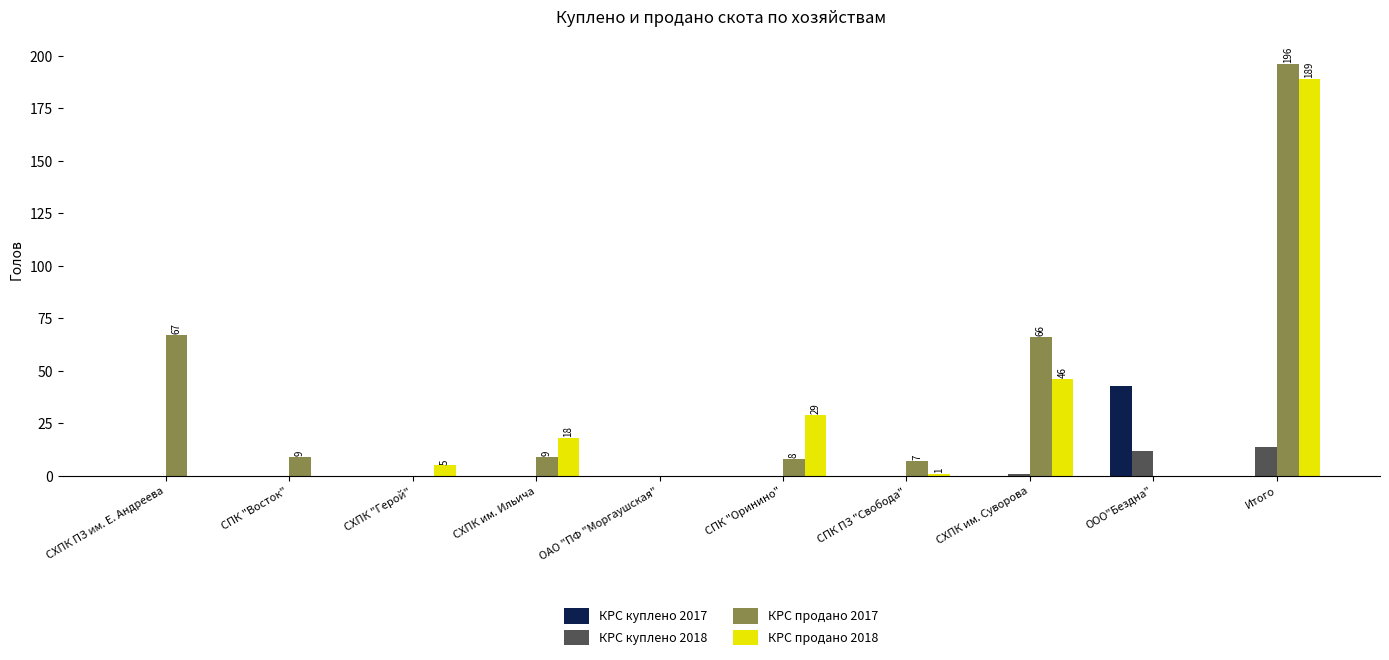

The value of КРС продано 2018 at ООО"Бездна" is 0. True or false?

True